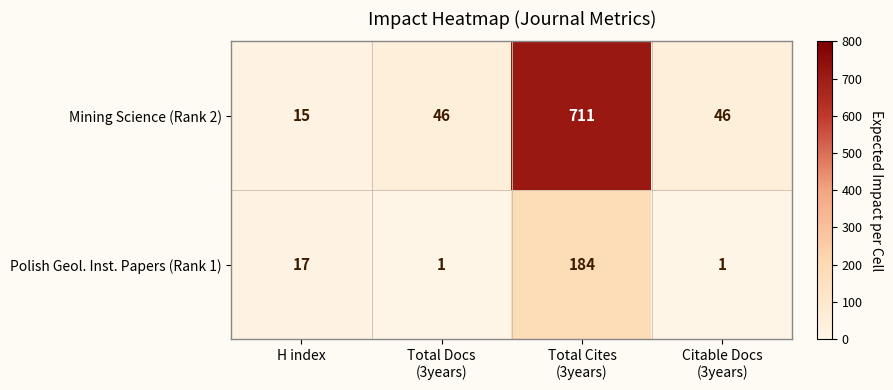

Which series has the largest range (max minus min)?

Mining Science (Rank 2)